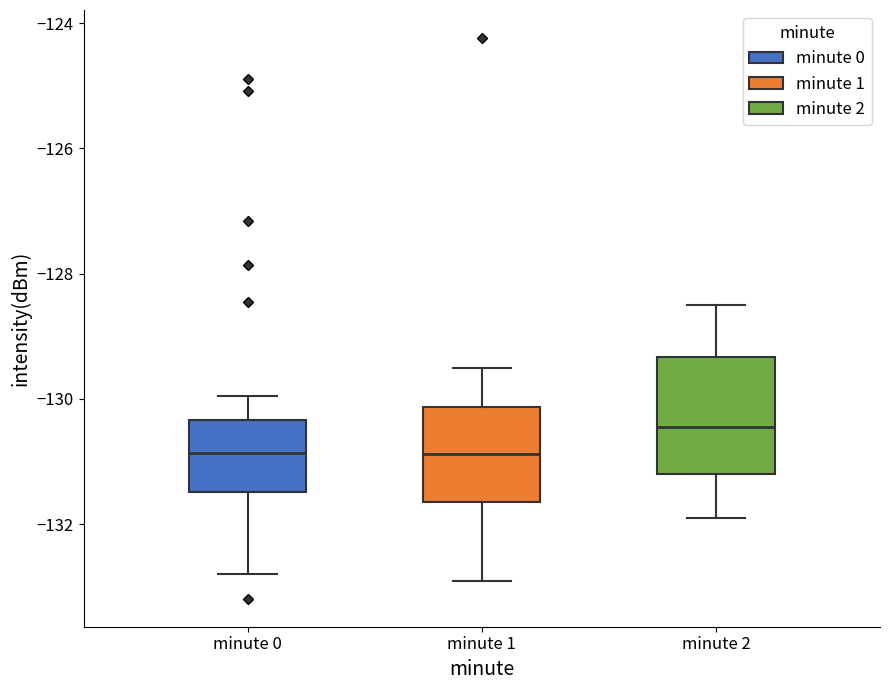

Which box is the tallest, from its lower edge to its upper edge?

minute 2